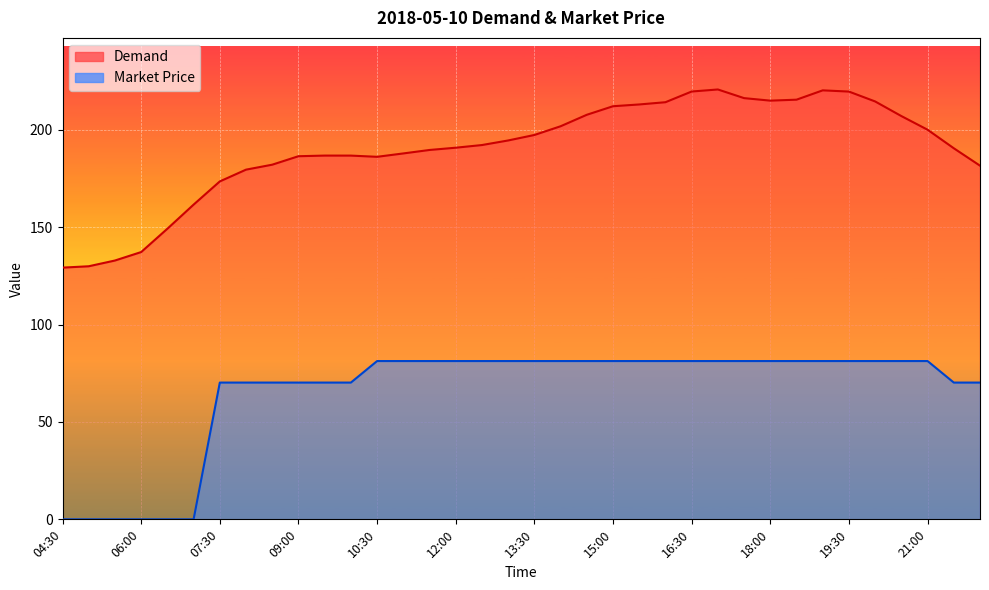

How many categories are shown in the chart?

36